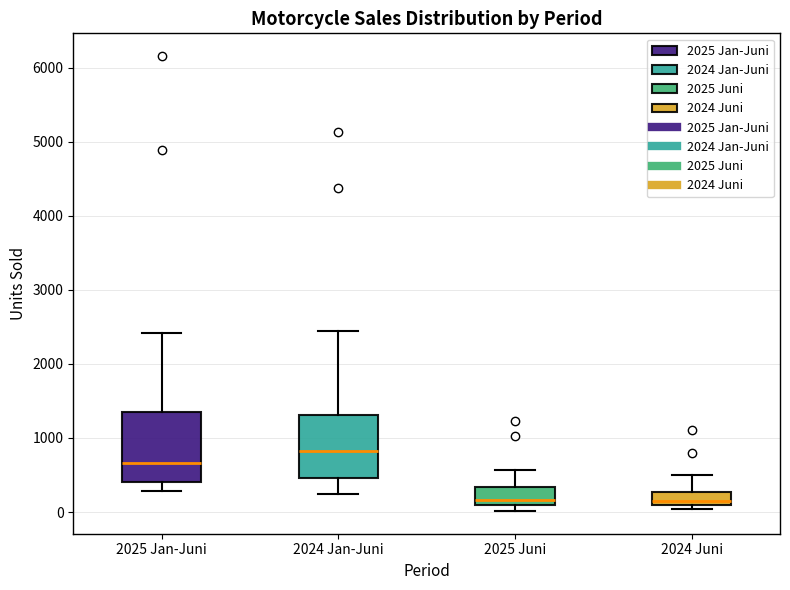

Which box is the tallest, from its lower edge to its upper edge?

2025 Jan-Juni